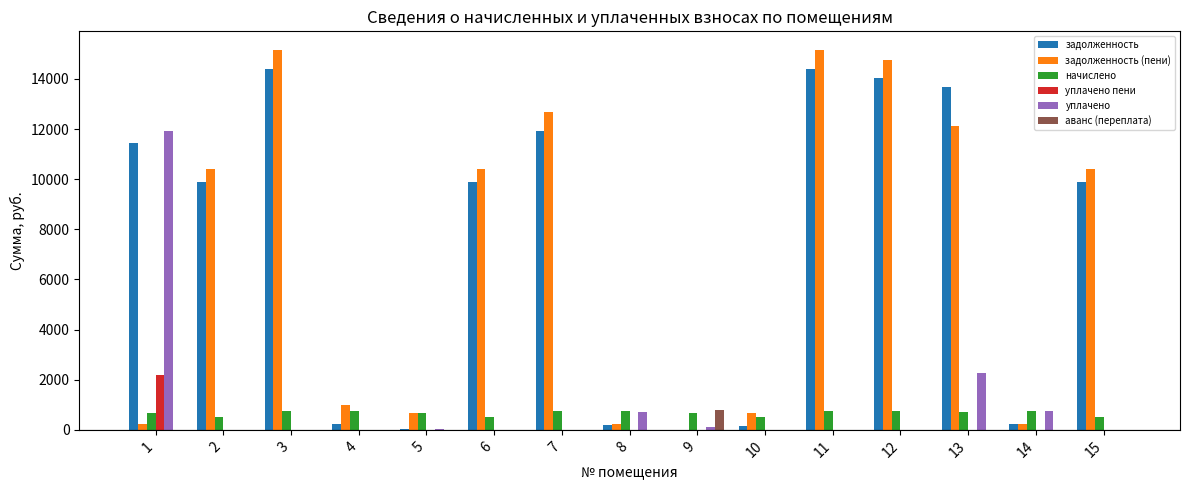

What is the total value across all series at 3?

30287.9